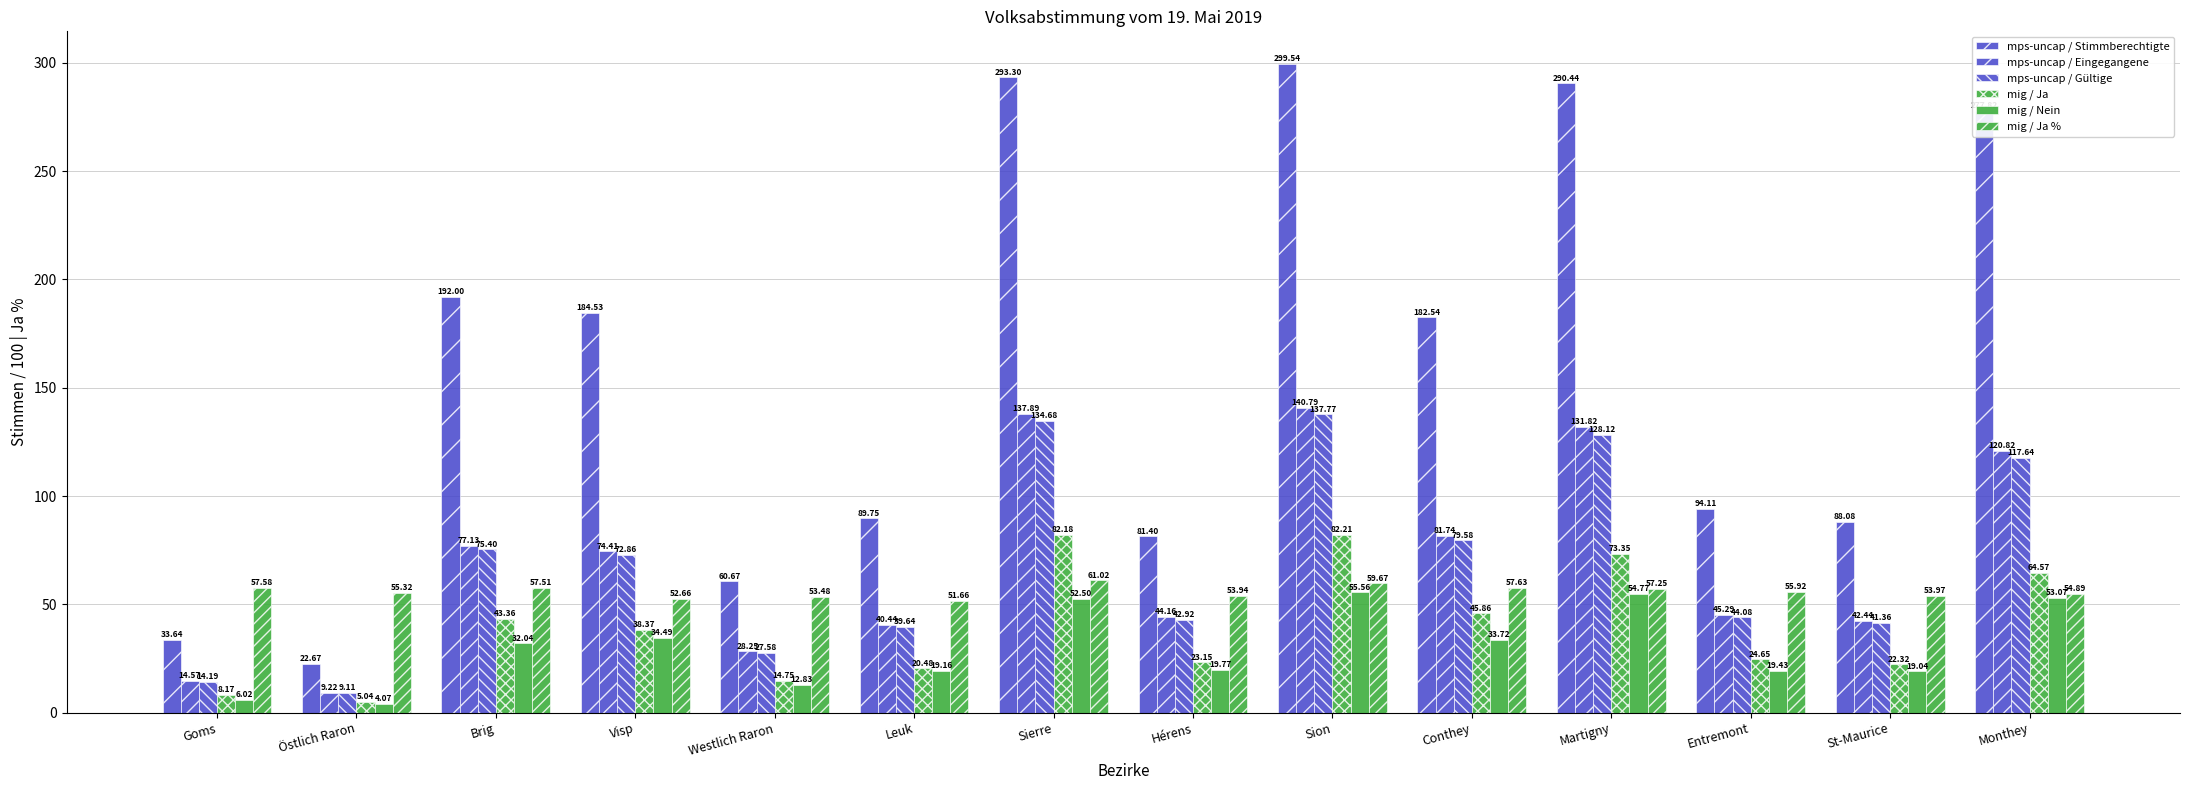

How many data points in mig / Nein are above 32?

7